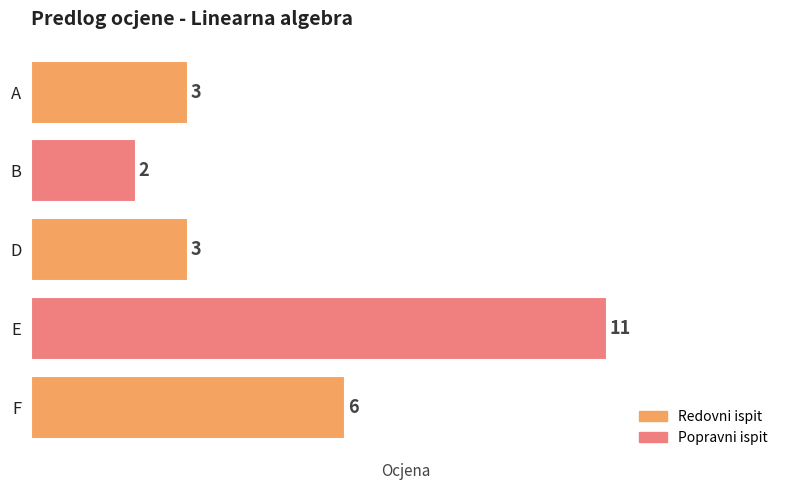

What is the label of the 4th bar from the bottom?

B